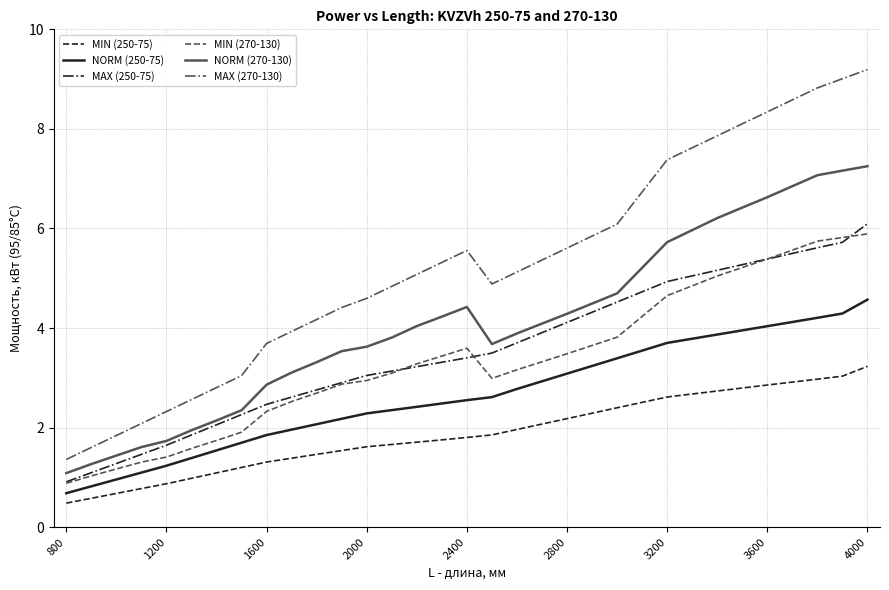

Which series has the largest total across all categories?

MAX (270-130)